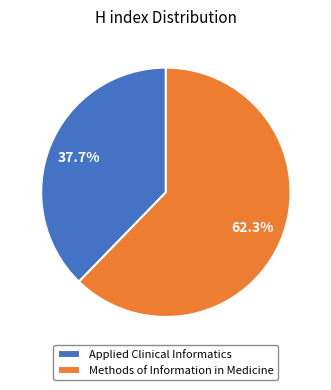

To the nearest percent, what is the difference between the Methods of Information in Medicine and Applied Clinical Informatics slice percentages?

25%